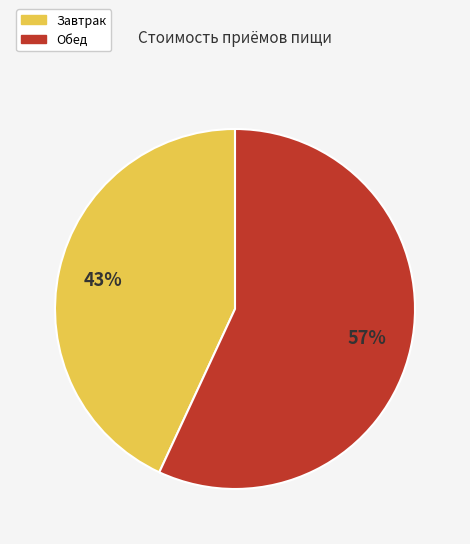

The Завтрак slice represents 35% of the pie. True or false?

False